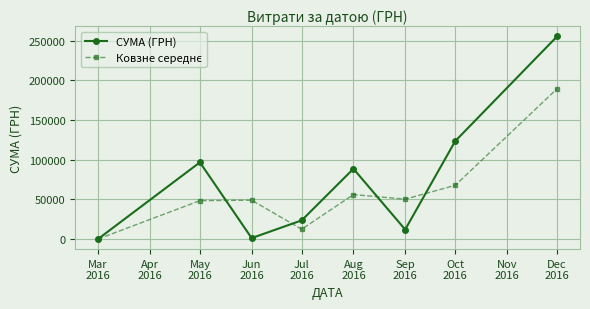

Is this an area chart (filled region under the line)?

No